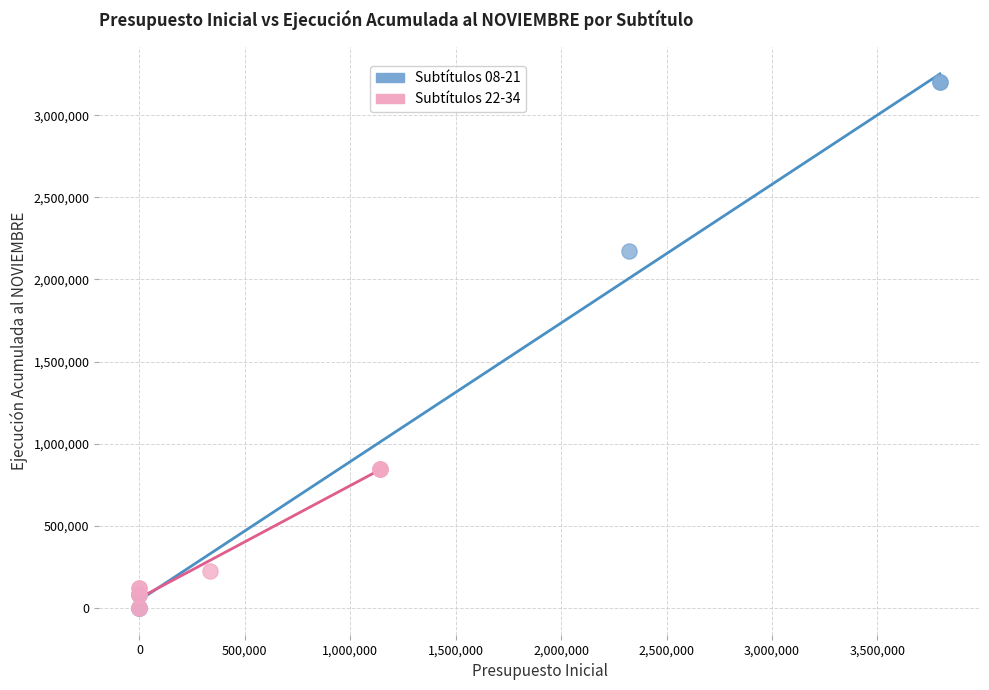

Which series has the largest Y range (max minus min)?

Subtítulos 08-21